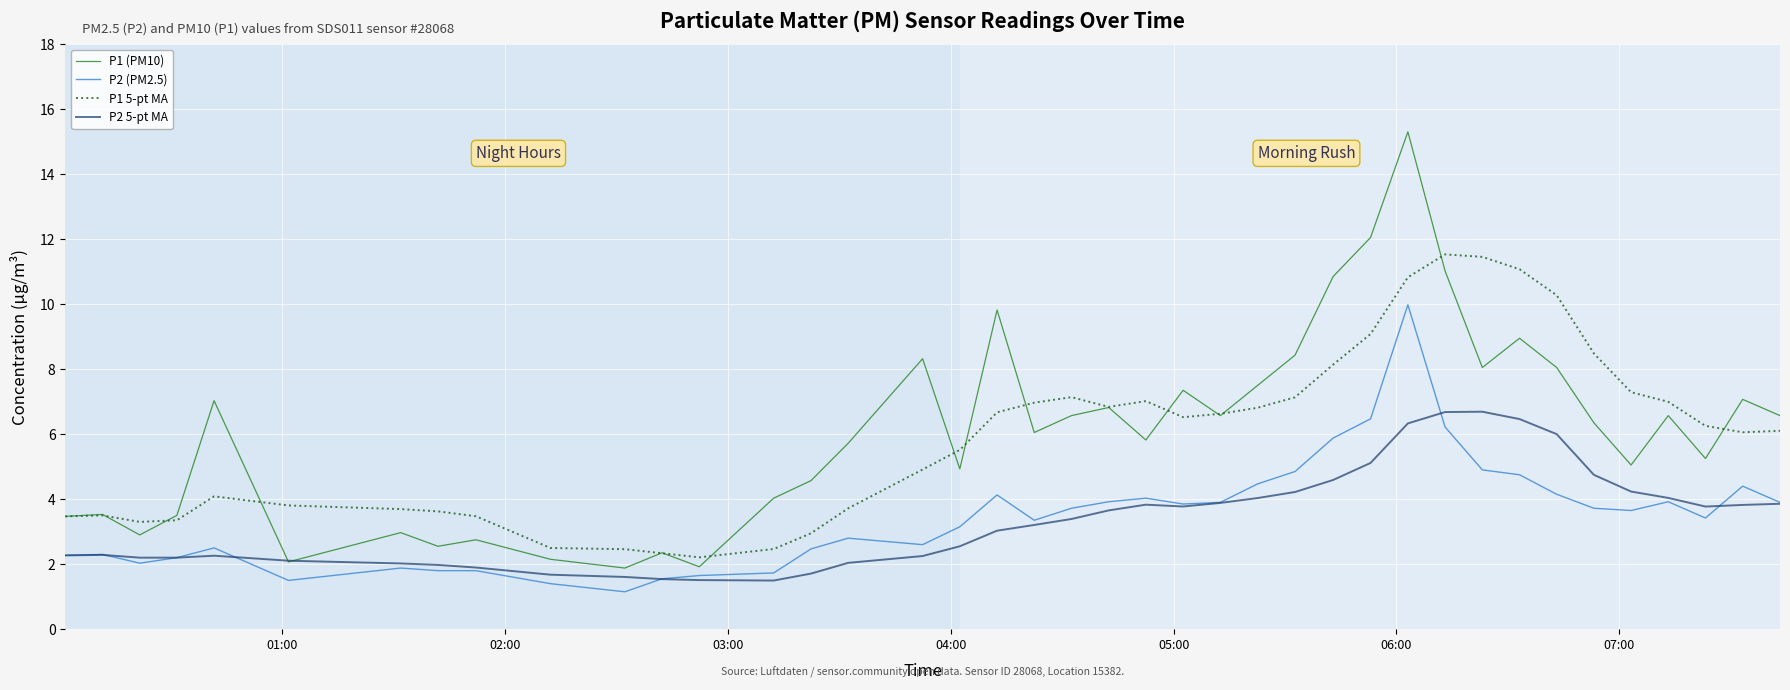

What is the lowest value of the P1 5-pt MA series?

2.2